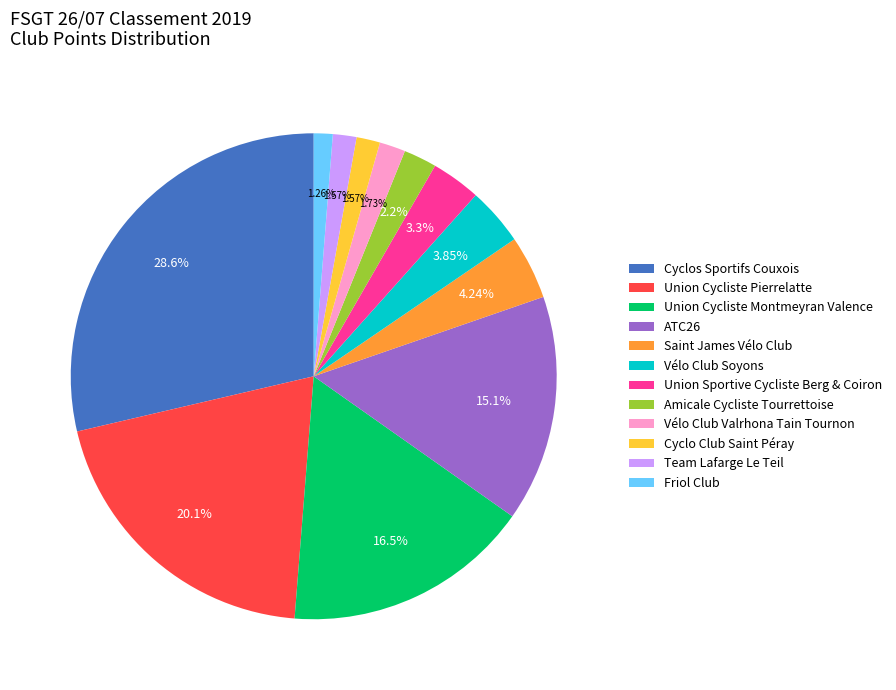

Count the number of slices in the pie.

12